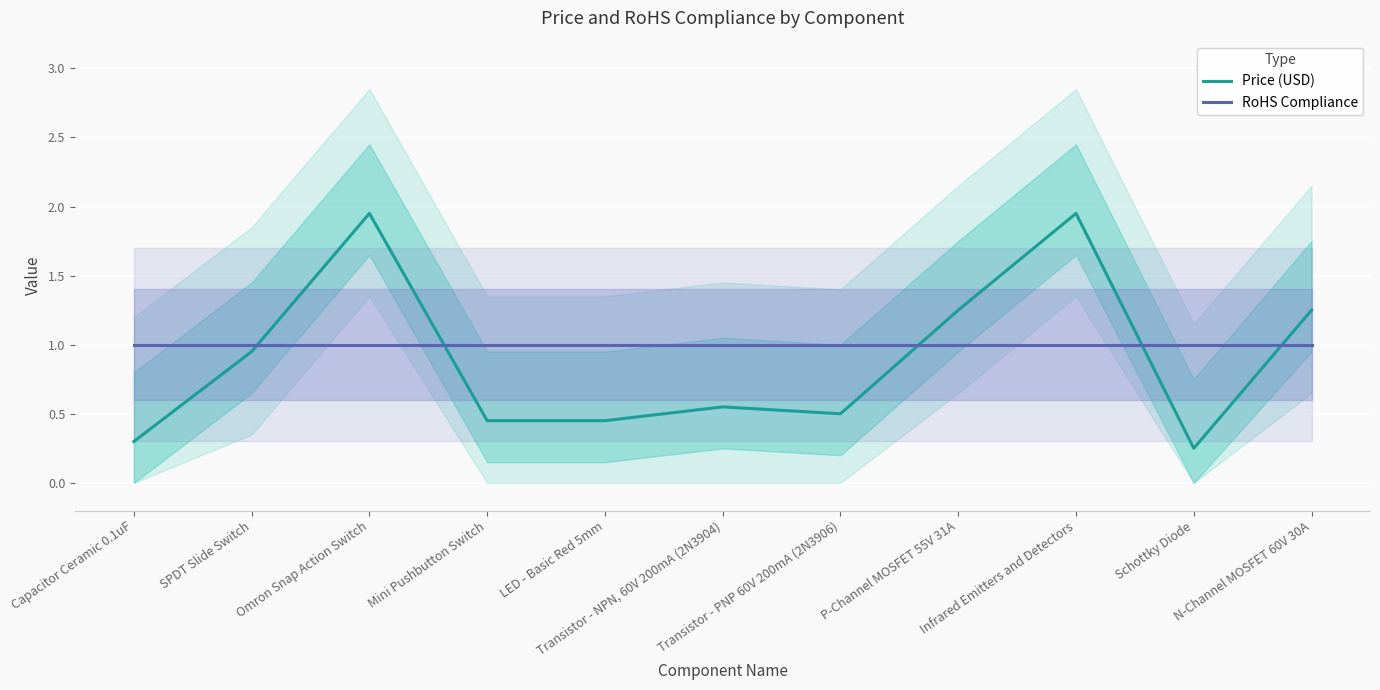

The value of Price (USD) at P-Channel MOSFET 55V 31A is 2.1. True or false?

False